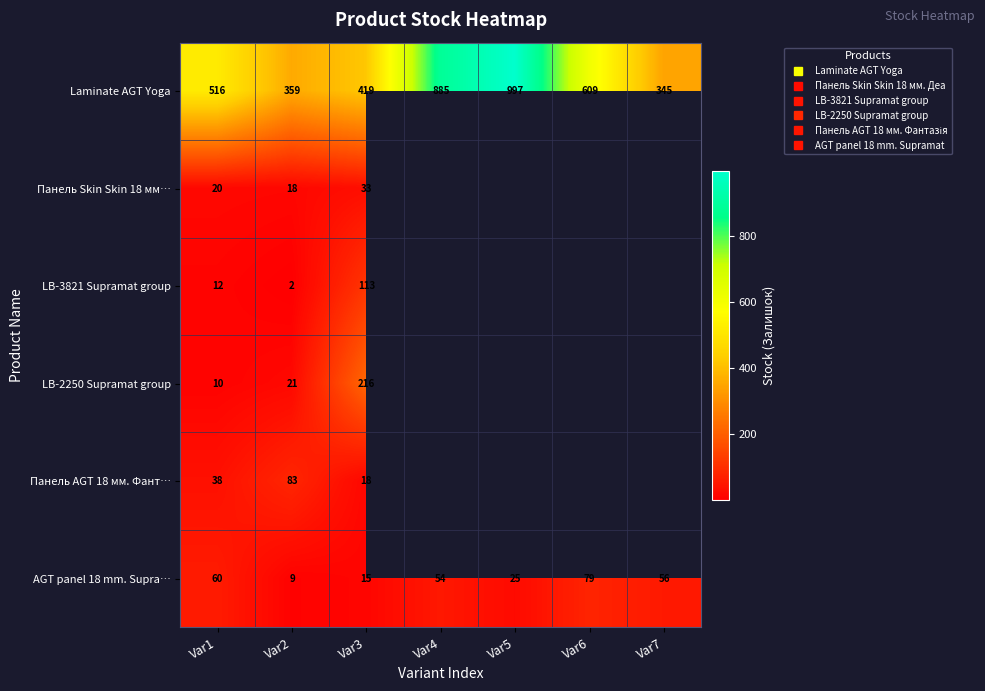

What is the maximum value shown in the chart?

997.0